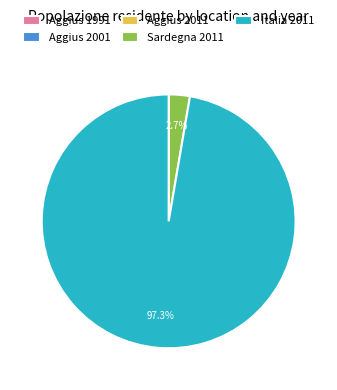

Is Italia 2011 the majority of the pie?

Yes